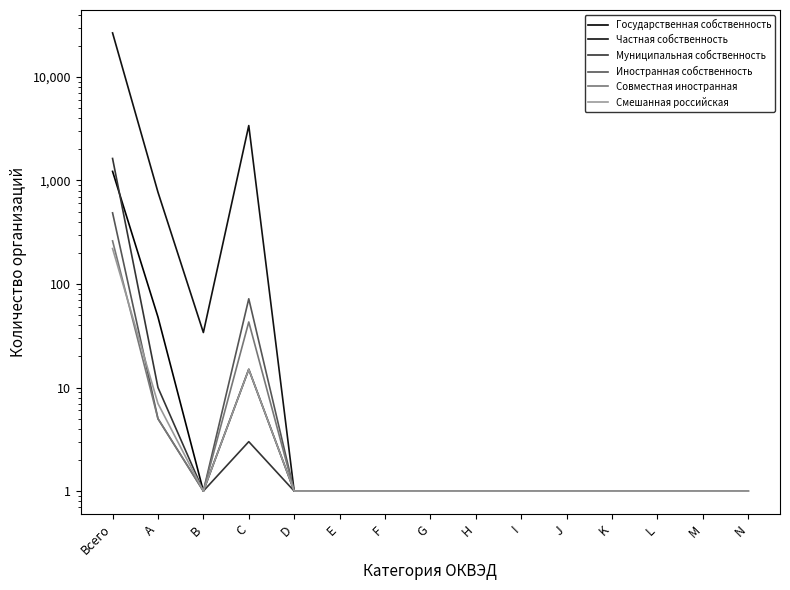

Which category has the highest value in the Иностранная собственность series?

Всего